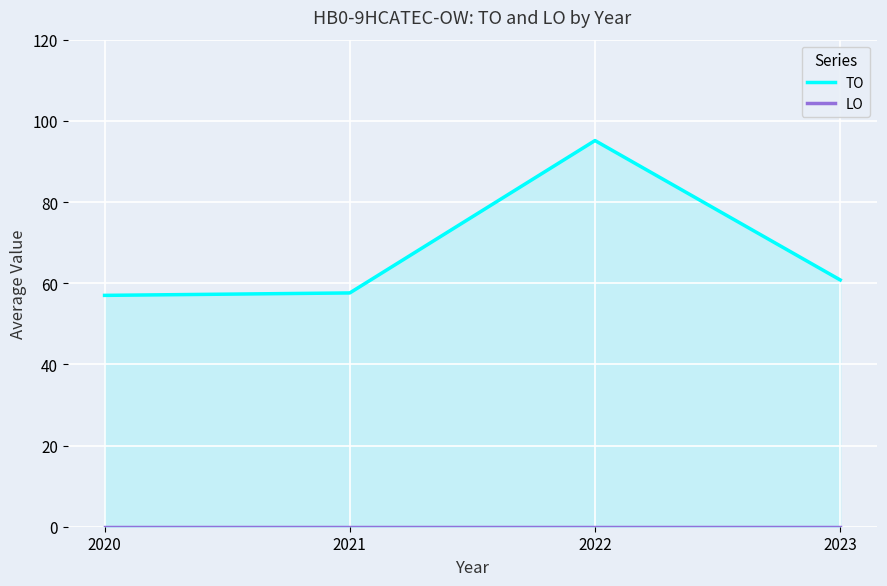

List the series in order of their overall mean, lowest first.

LO, TO